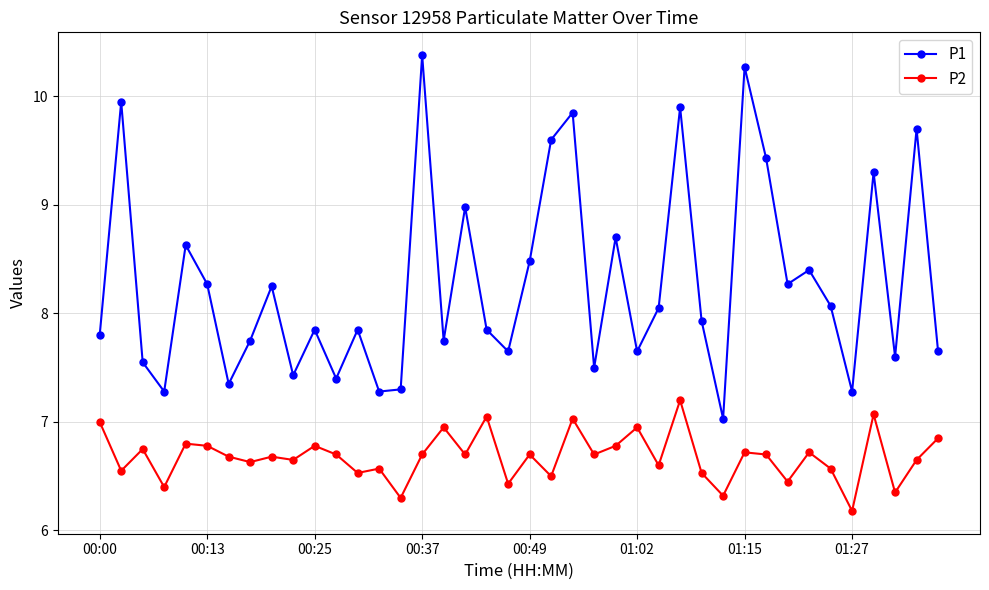

How many interior local peaks does the P1 series have?

14